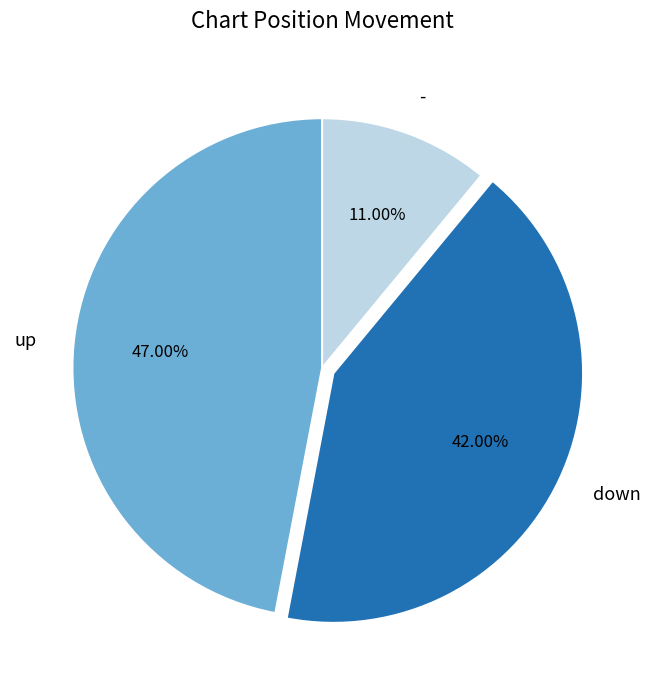

Approximately how many times larger is the value at - compared to down?

0.3